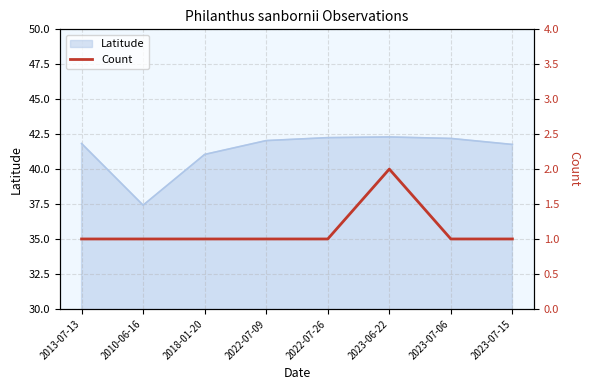

The chart shows a value of 2 at 2013-07-13. True or false?

False